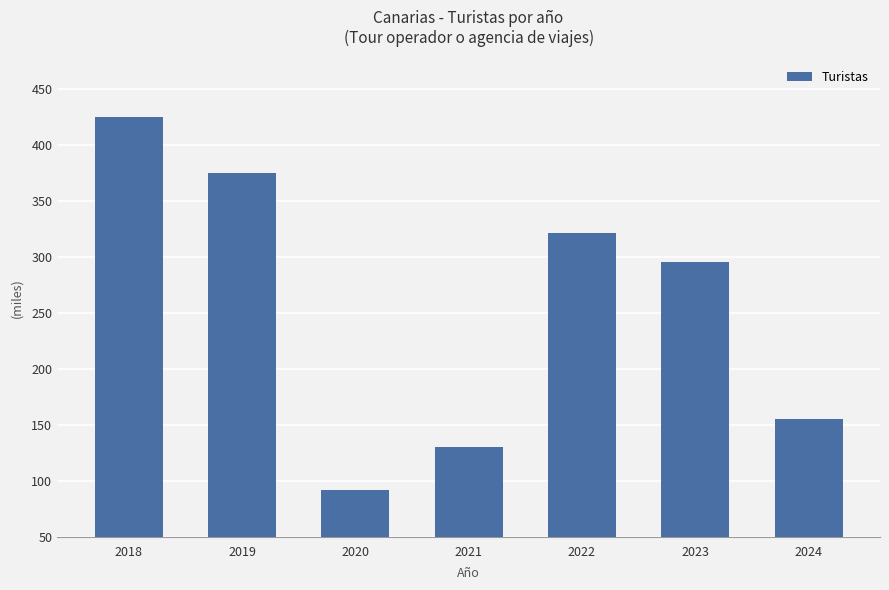

List the labels in order of value, largest first.

2018, 2019, 2022, 2023, 2024, 2021, 2020